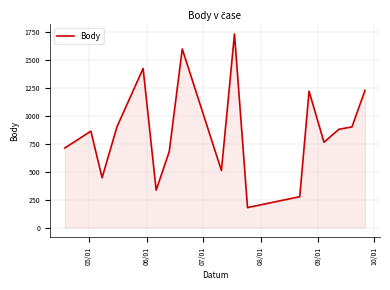

What is the difference between the maximum and minimum values?

1554